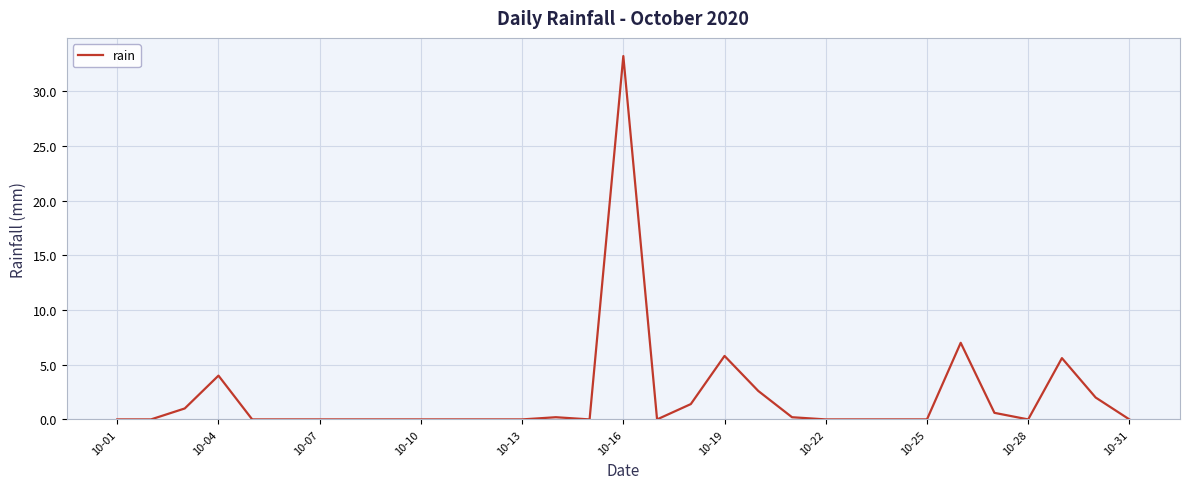

What is the maximum value shown in the chart?

33.2